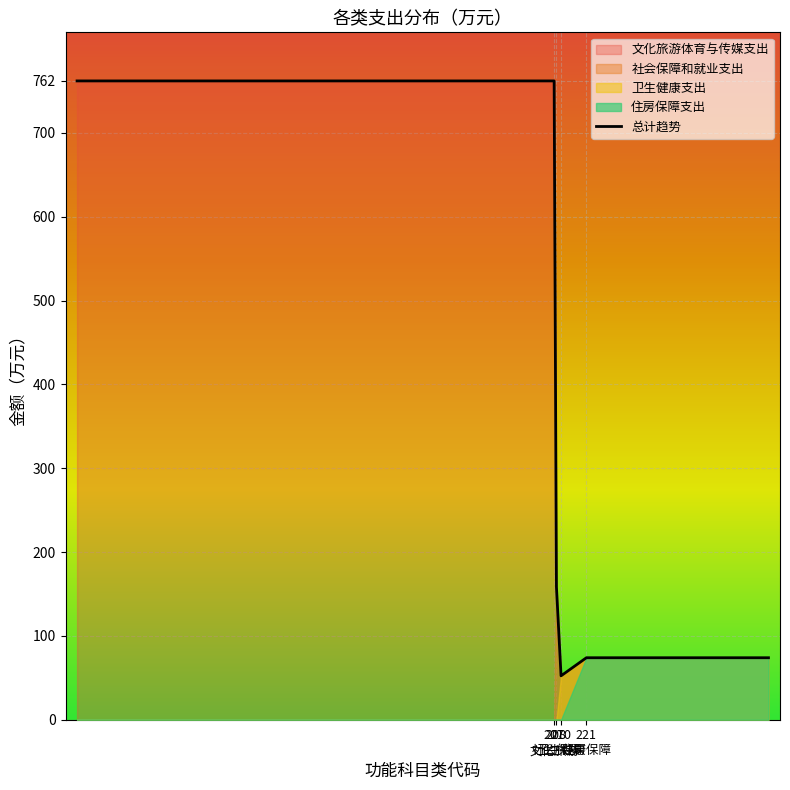

What is the minimum value for 总计趋势?

52.4